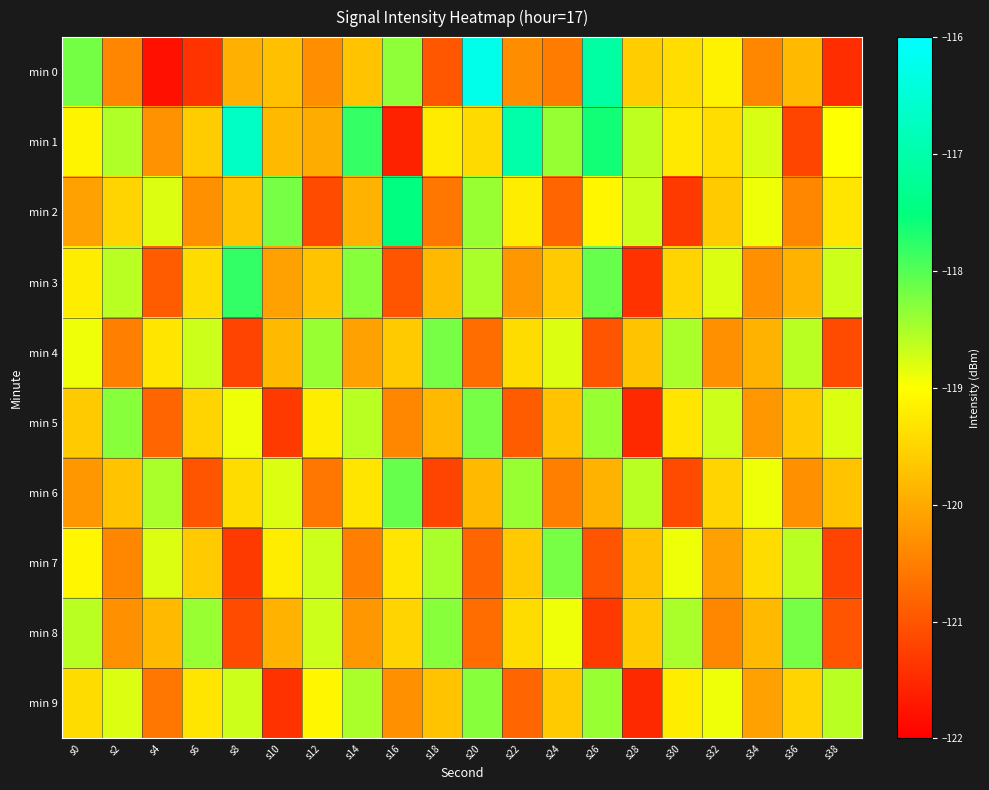

At how many categories does at least one series exceed -121?

20